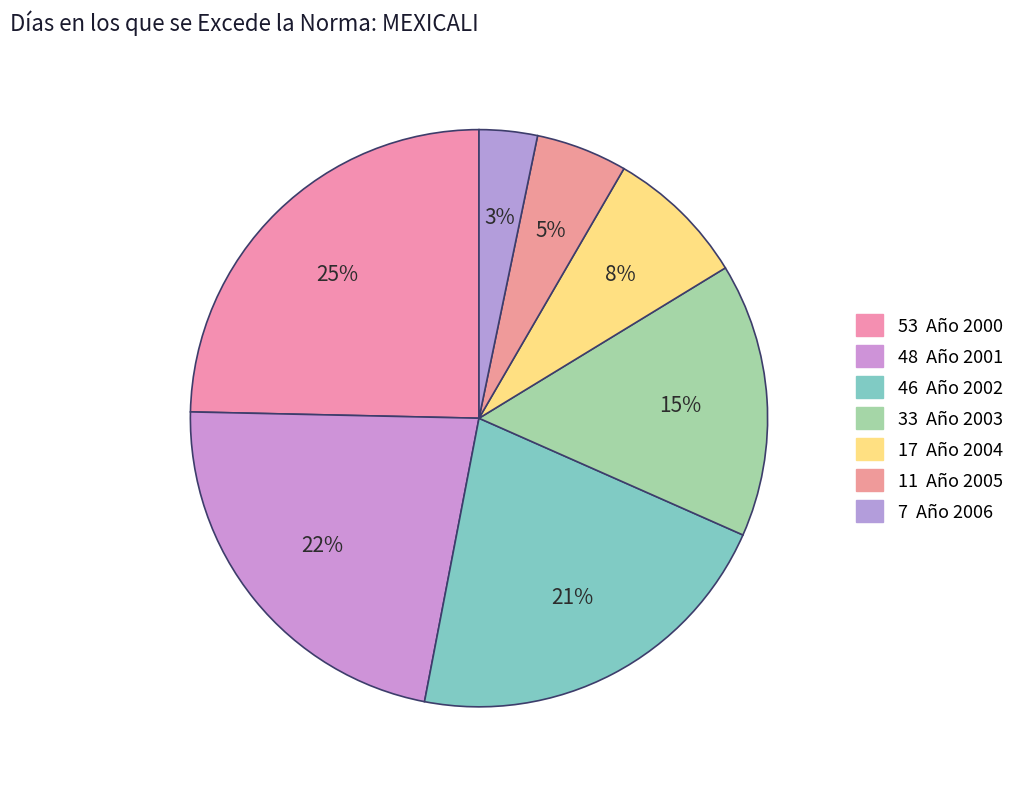

What is the largest slice in the pie chart?

2000